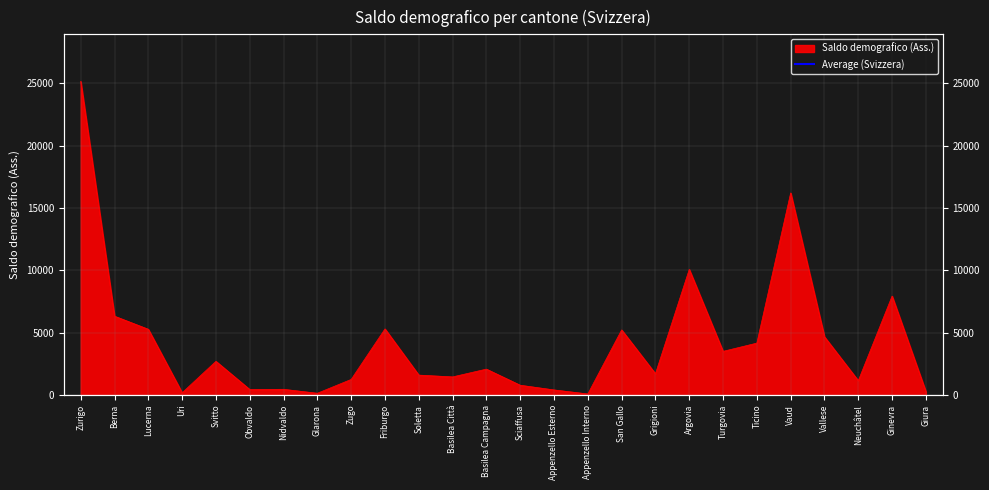

Is it true that the value at Ticino is 4156?

True